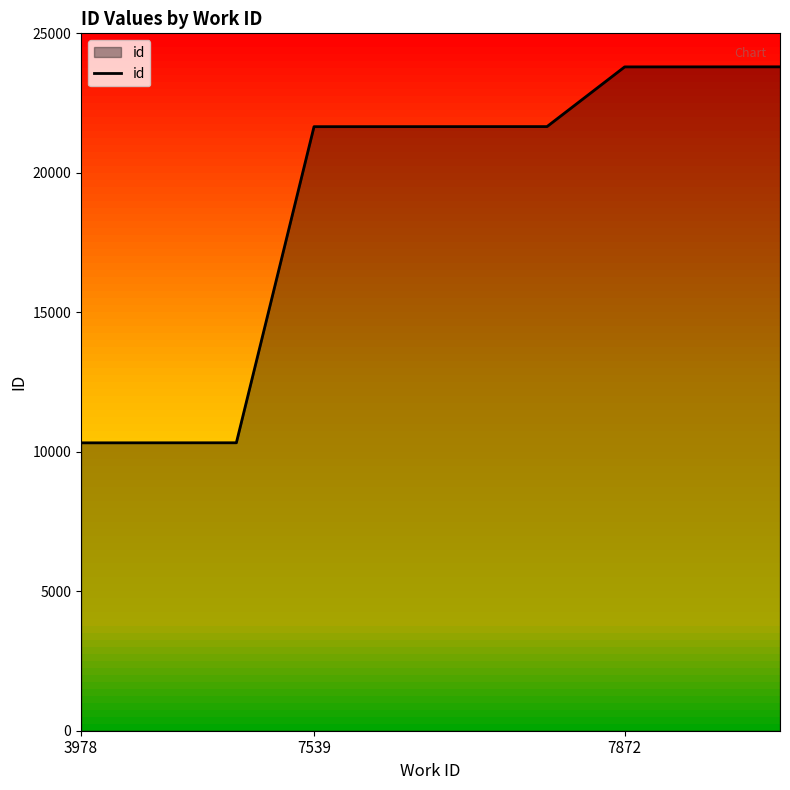

What is the greatest value displayed?

23799